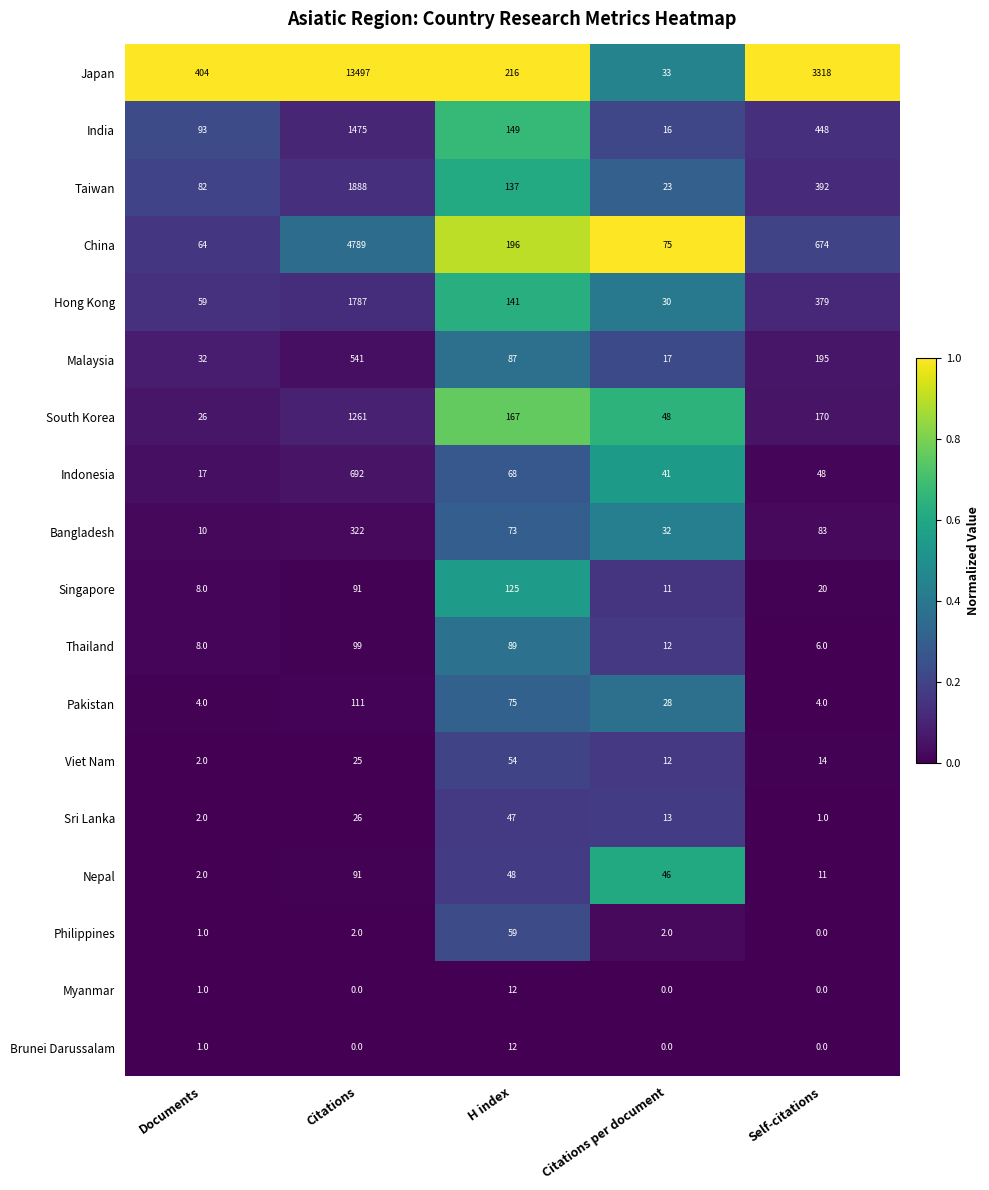

Rank the categories by China value from highest to lowest.

Citations, Self-citations, H index, Citations per document, Documents